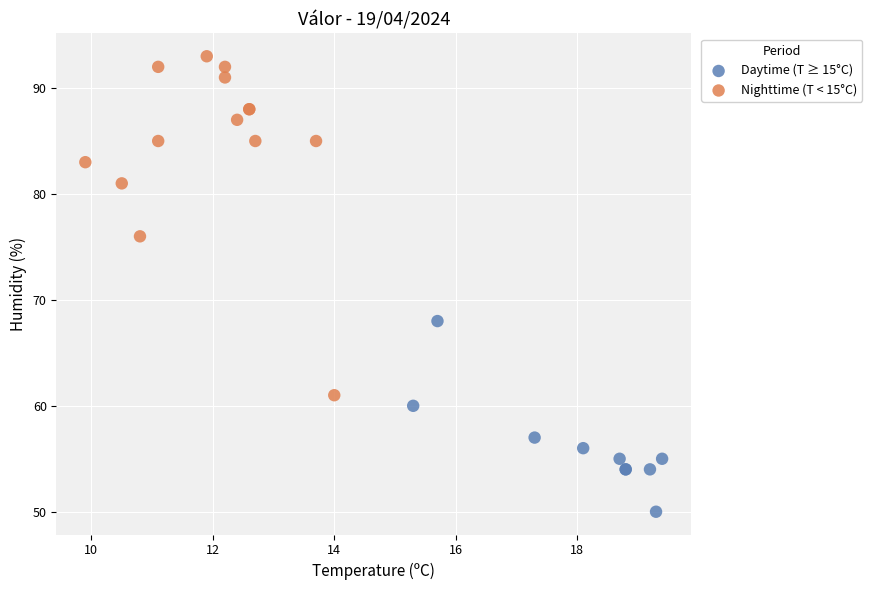

Which series has the widest spread of Y values?

Nighttime (T < 15°C)